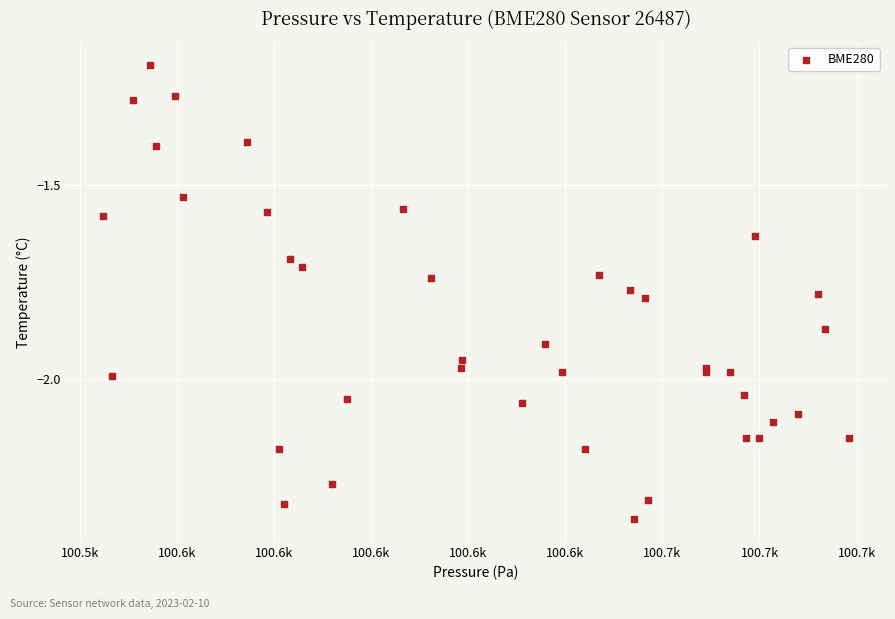

What Y value in the scatter plot is closest to -1?

-1.2